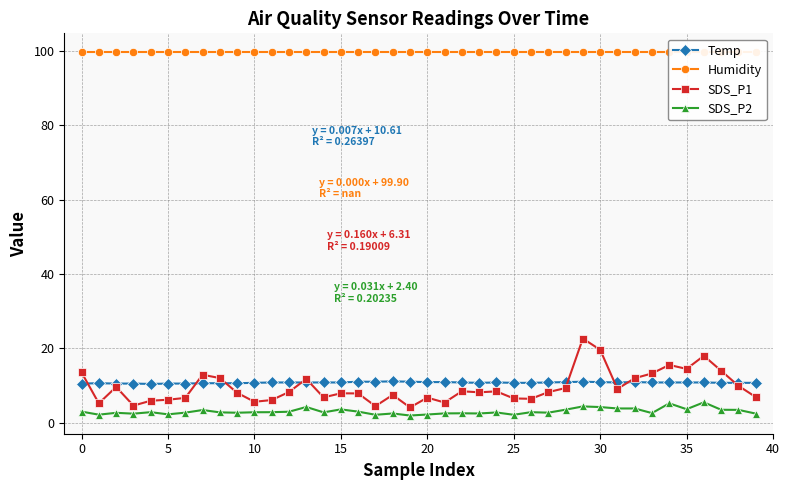

True or false: SDS_P2 has more than 1 points higher than both neighbors.

True